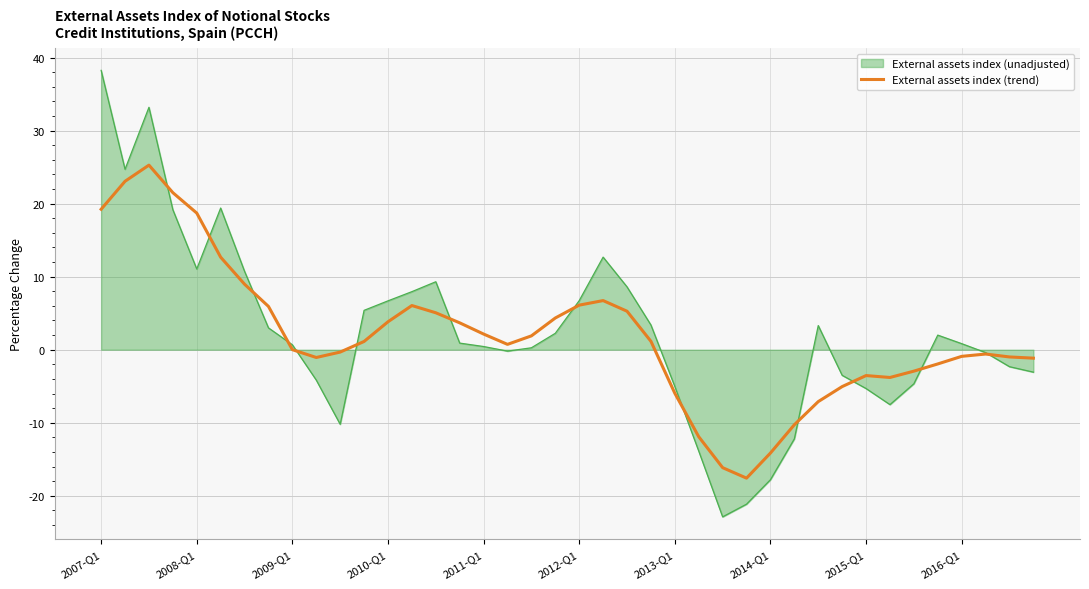

List the series in order of their peak value, lowest first.

External assets index (trend), External assets index (unadjusted)